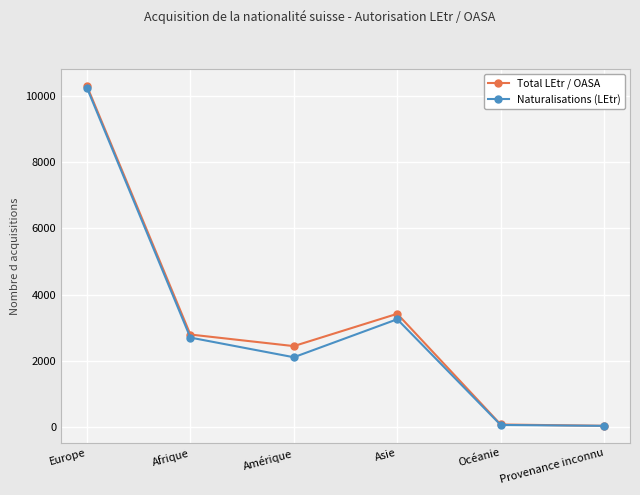

At which label does Total LEtr / OASA reach its peak?

Europe